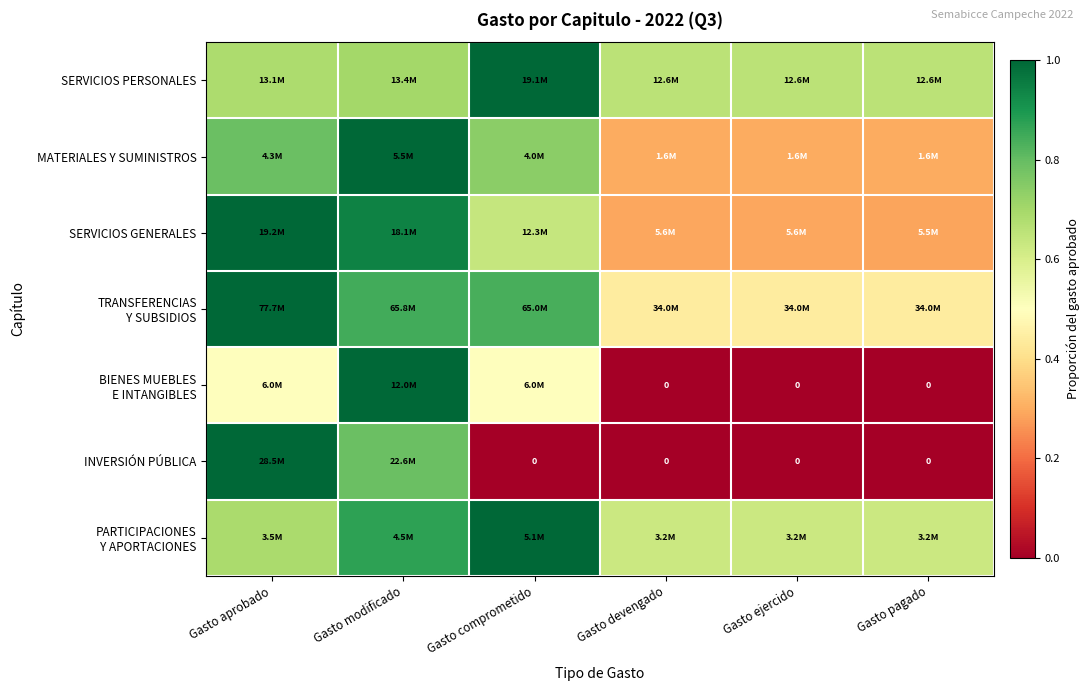

What is the difference between the maximum and minimum values in the TRANSFERENCIAS Y SUBSIDIOS series?

0.6